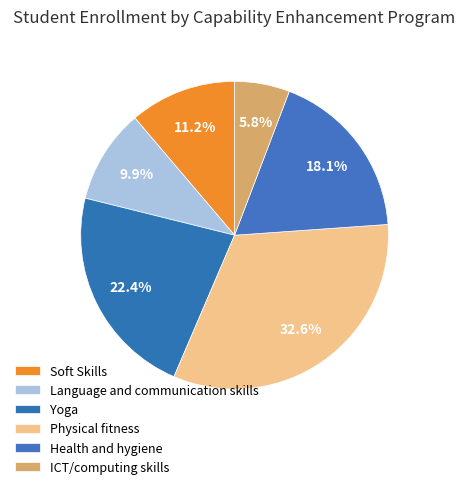

To the nearest percent, what percentage of the pie is Yoga?

22%